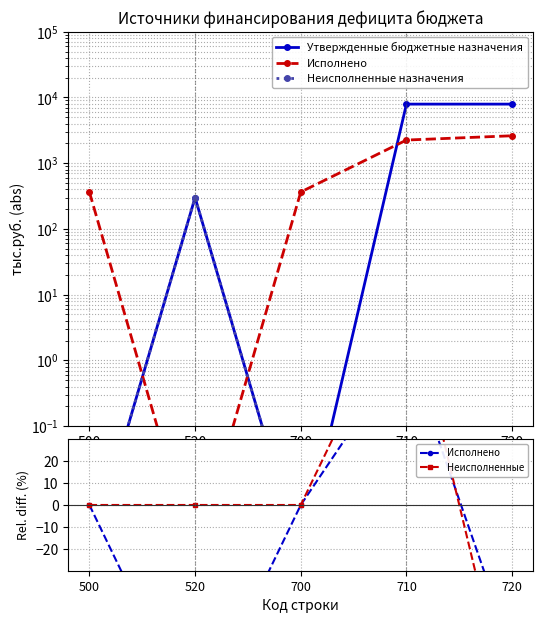

What is the greatest value displayed?

7919.2